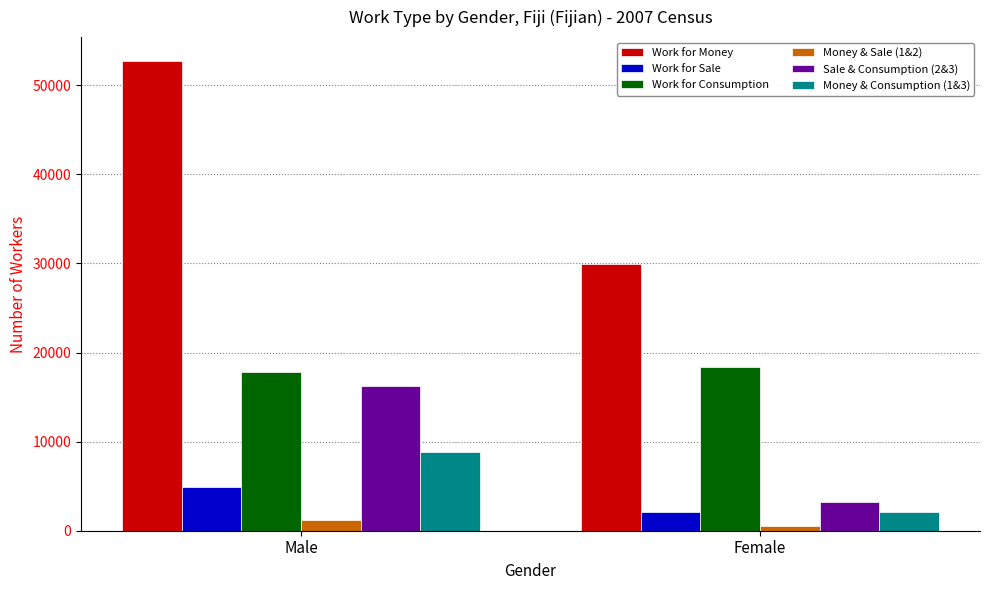

Which category has the highest value in the Work for Sale series?

Male